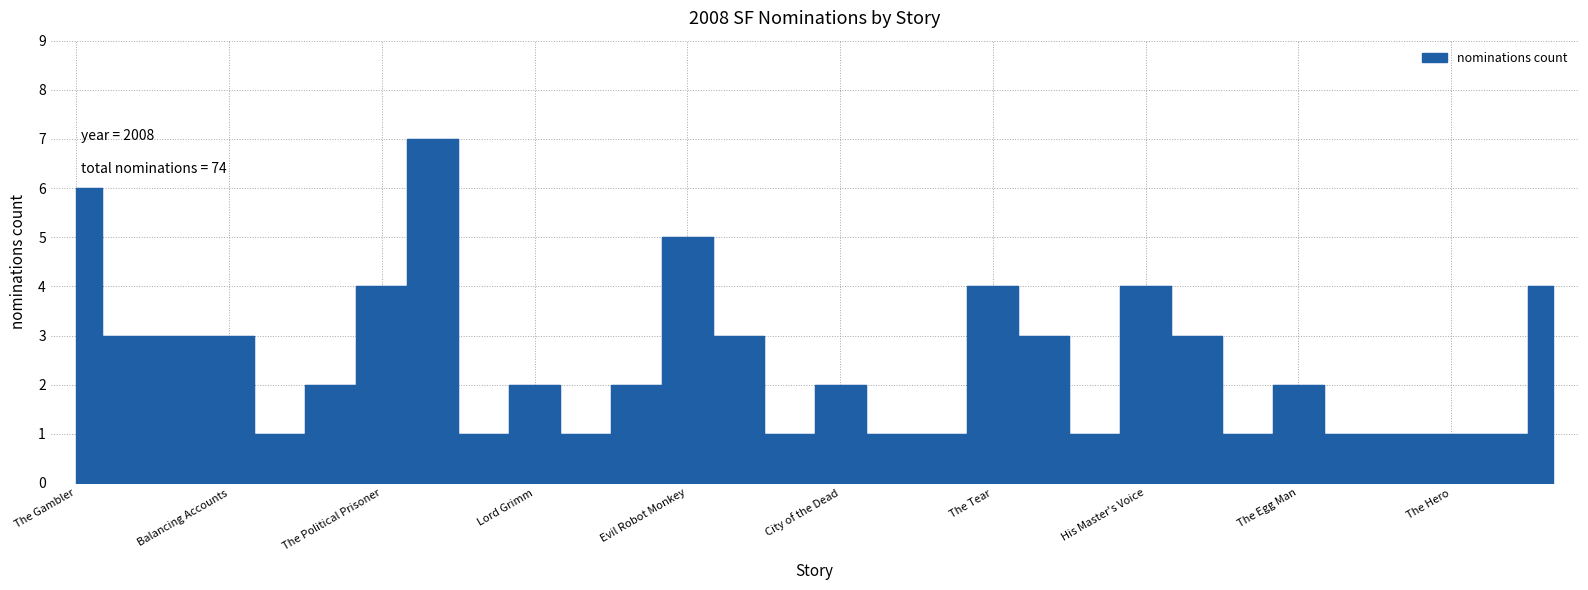

How many points are higher than both their immediate neighbors (excluding endpoints)?

7